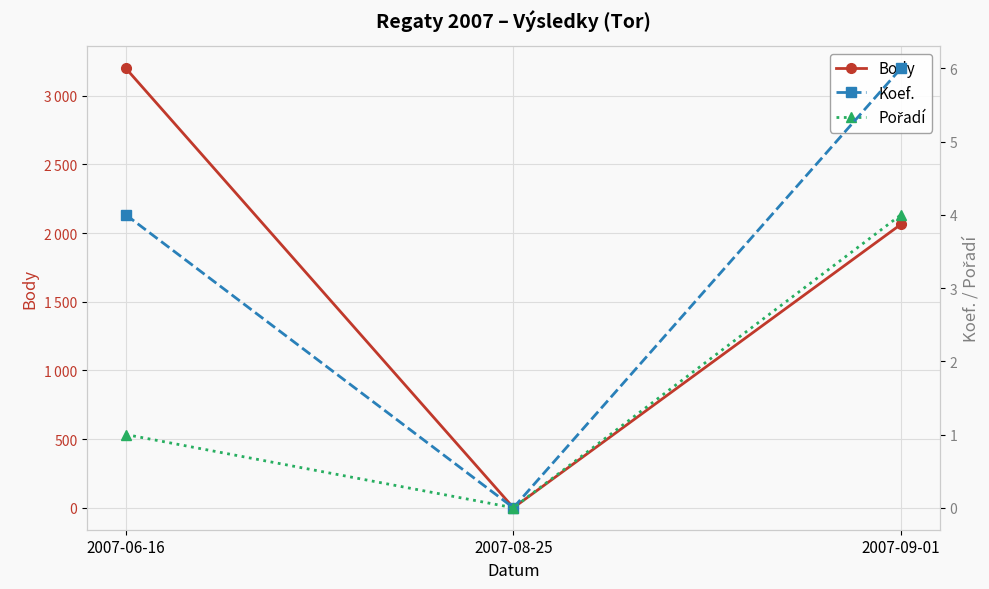

List the series in order of their peak value, lowest first.

Pořadí, Koef., Body